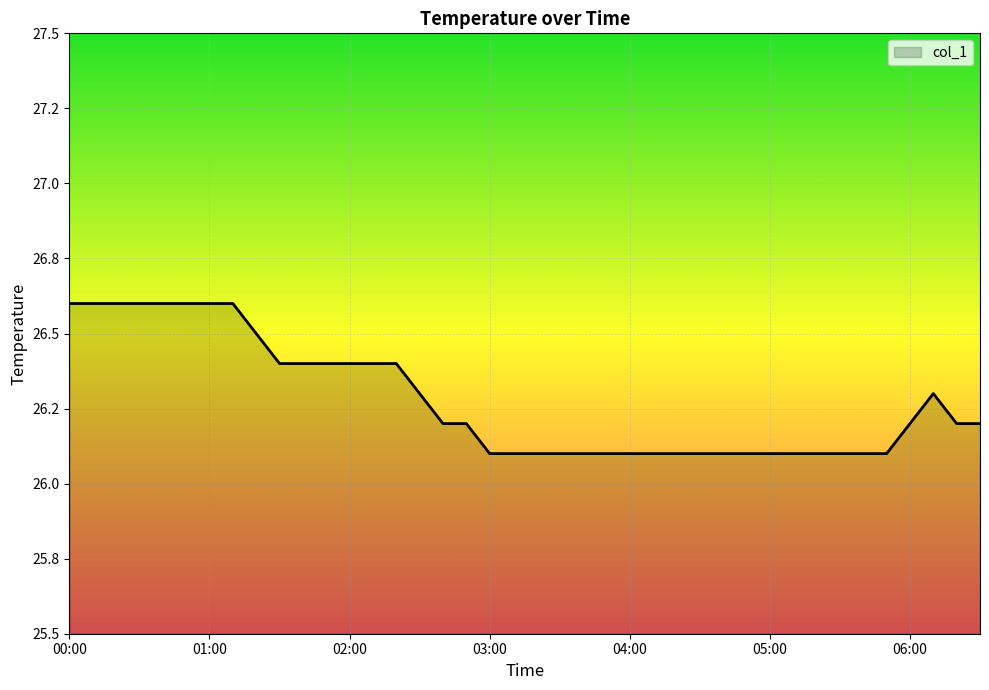

Does the chart display data point markers on the line(s)?

No